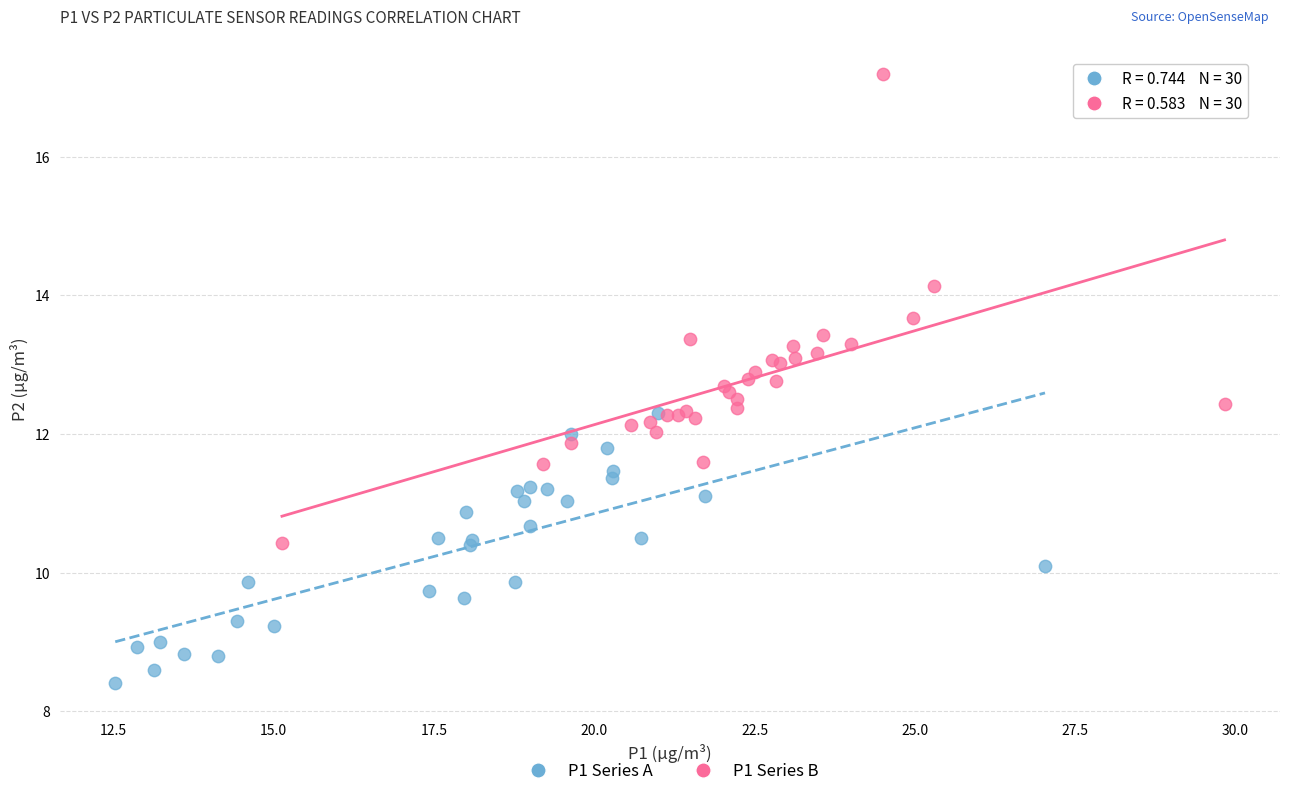

Which series reaches the minimum Y coordinate?

P1 Series A